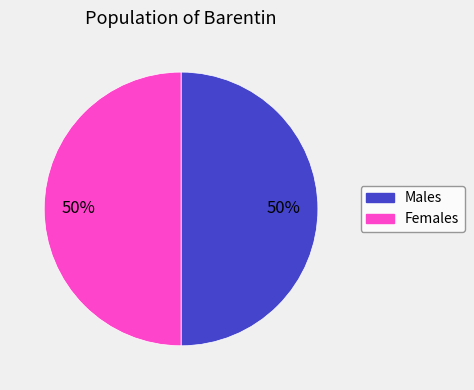

To the nearest percent, what is the average slice percentage?

50%